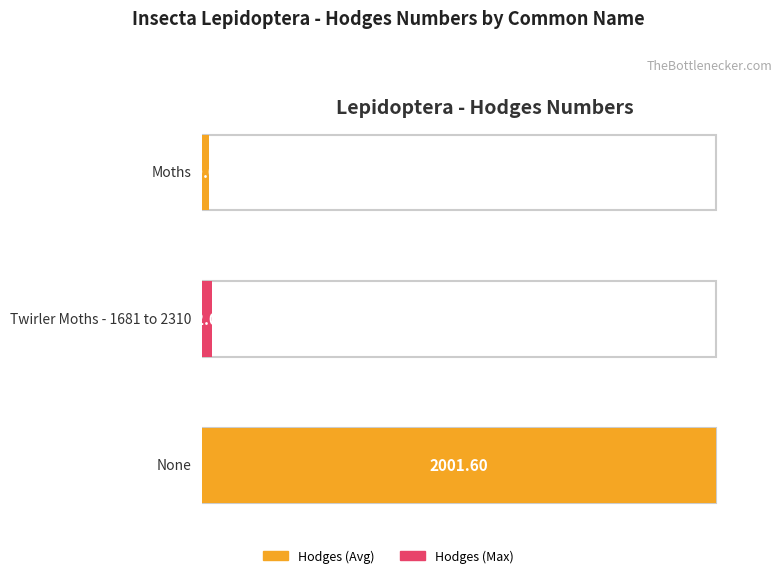

Reading left to right, transcribe all the data shown in this chart.

29.0	42.1	2001.6